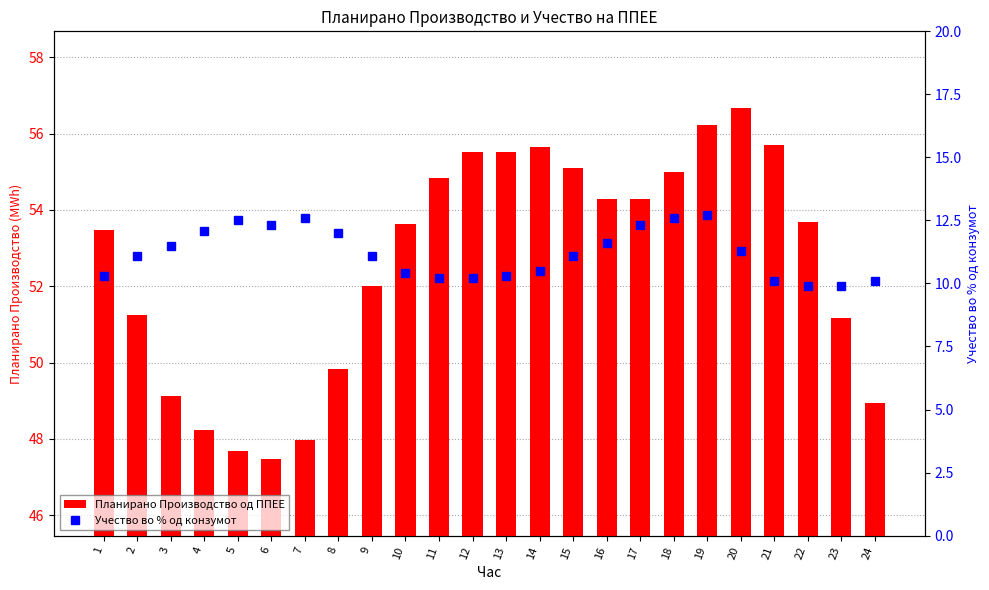

List the labels in order of Планирано Производство од ППЕЕ value, largest first.

20, 19, 21, 14, 13, 12, 15, 18, 11, 16, 17, 22, 10, 1, 9, 2, 23, 8, 3, 24, 4, 7, 5, 6